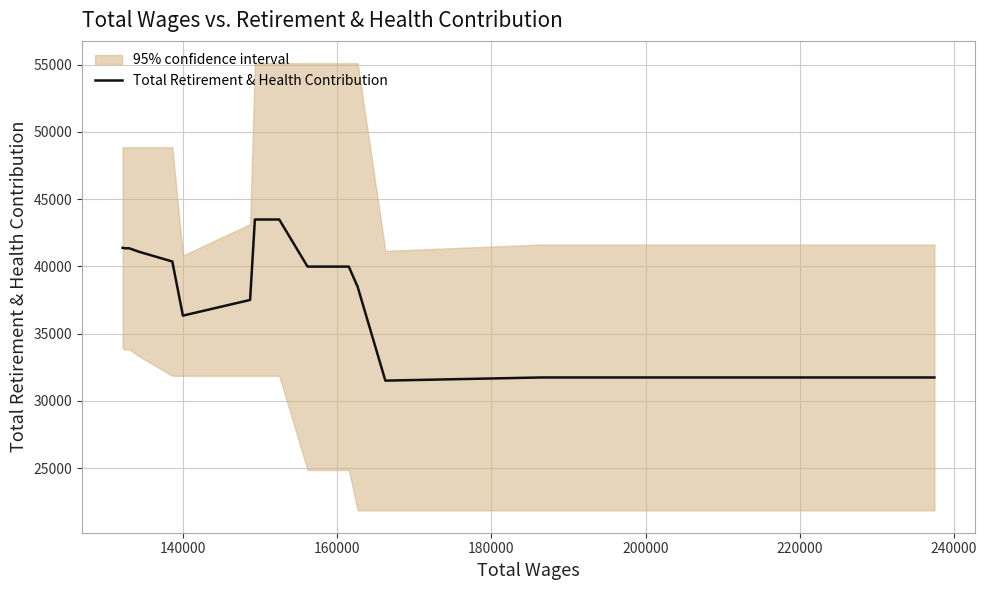

What is the minimum value for Total Retirement & Health Contribution?

31508.0